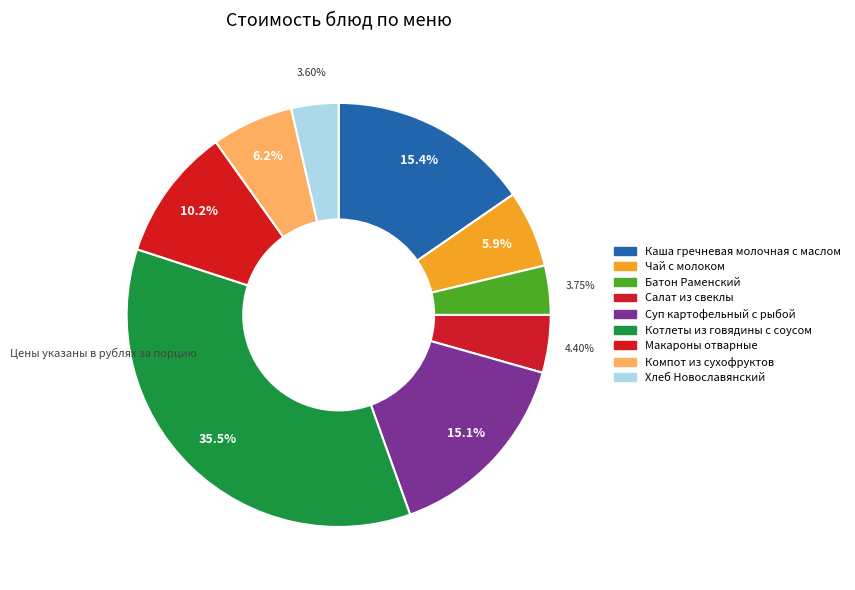

Rank the categories by value from highest to lowest.

Котлеты из говядины с соусом, Каша гречневая молочная с маслом, Суп картофельный с рыбой, Макароны отварные, Компот из сухофруктов, Чай с молоком, Салат из свеклы, Батон Раменский, Хлеб Новославянский